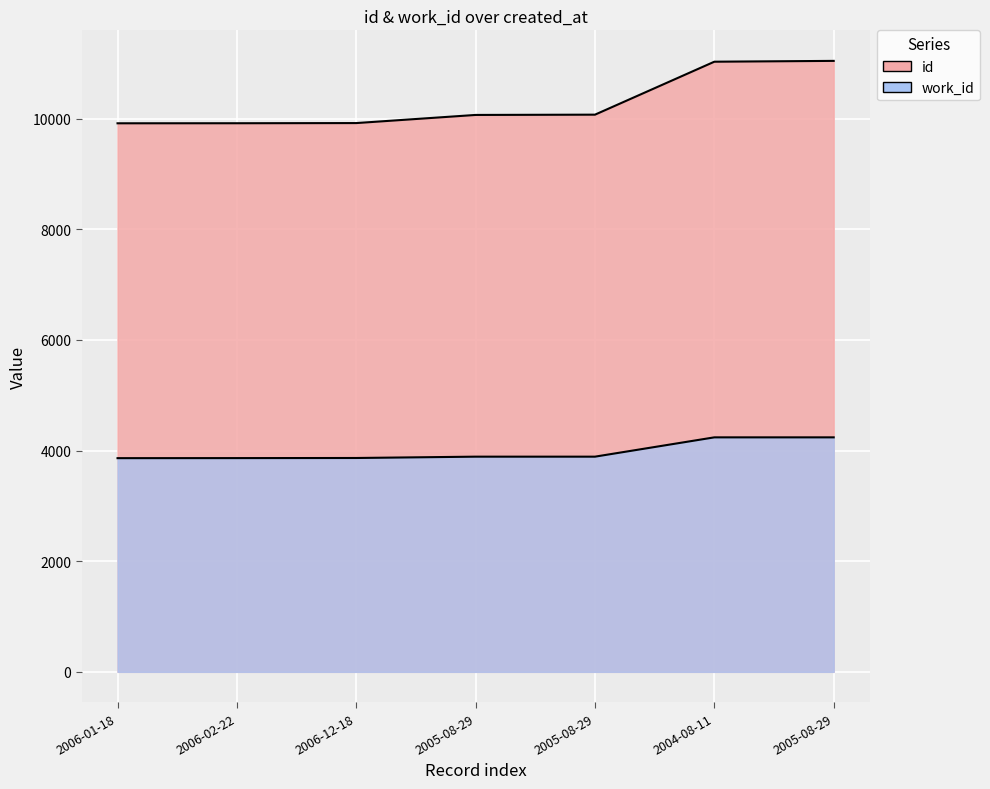

What is the sum of all id values?

71951